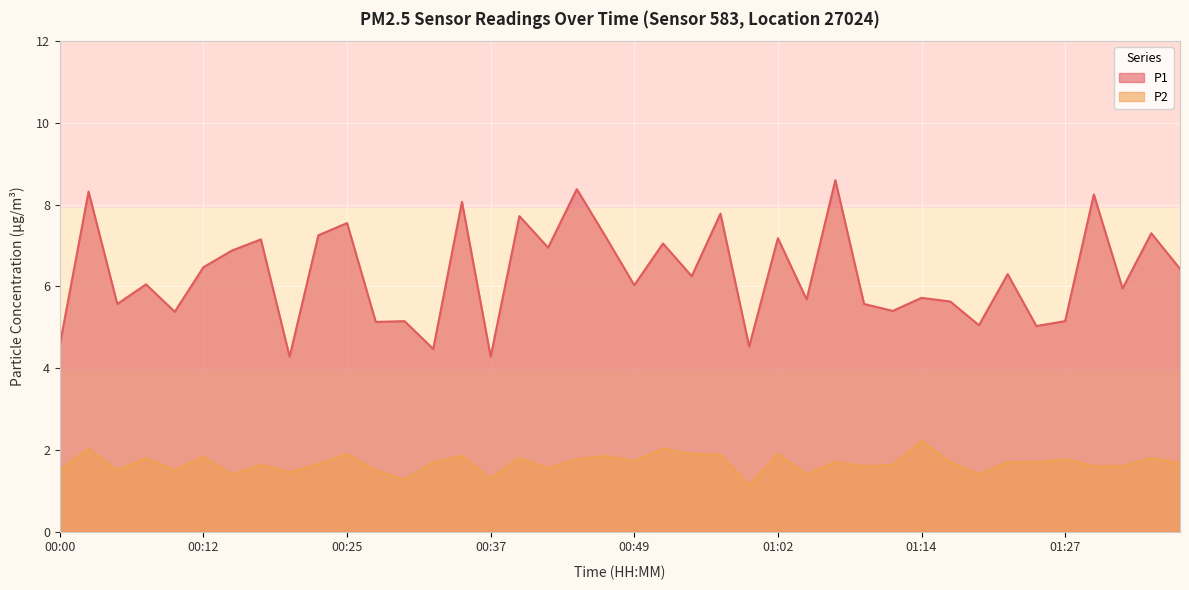

What is the difference between the second highest and second lowest values in the P1 series?

4.1